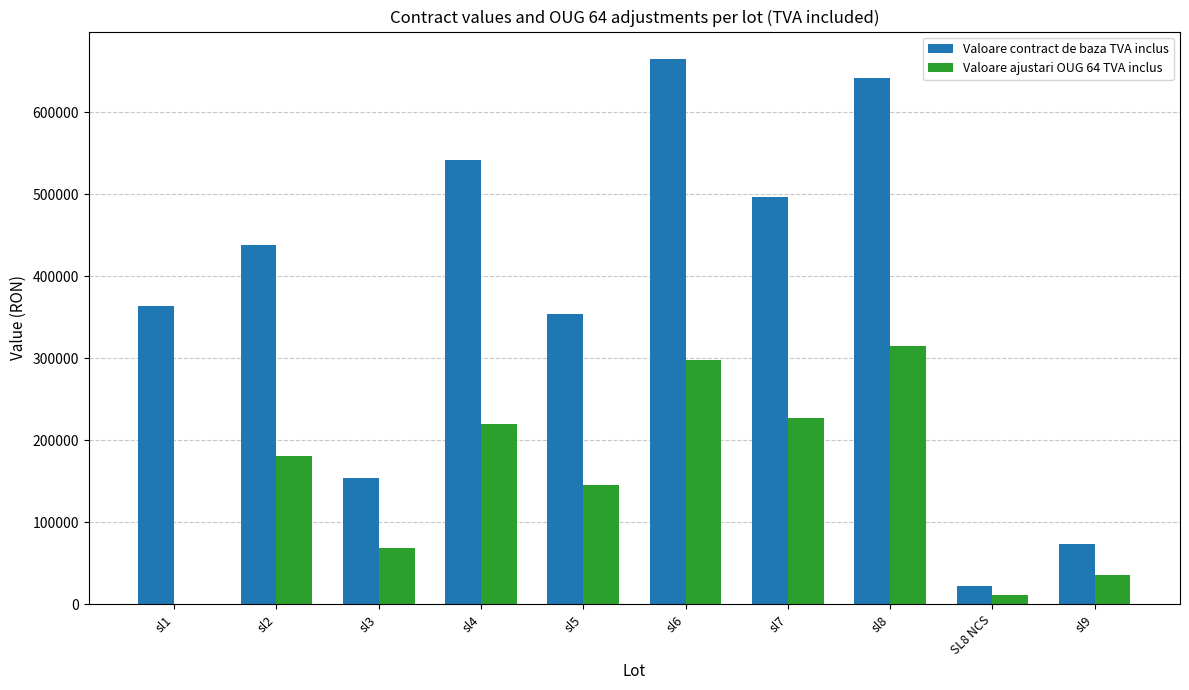

What value does the Valoare contract de baza TVA inclus series have at sl3?

153795.5